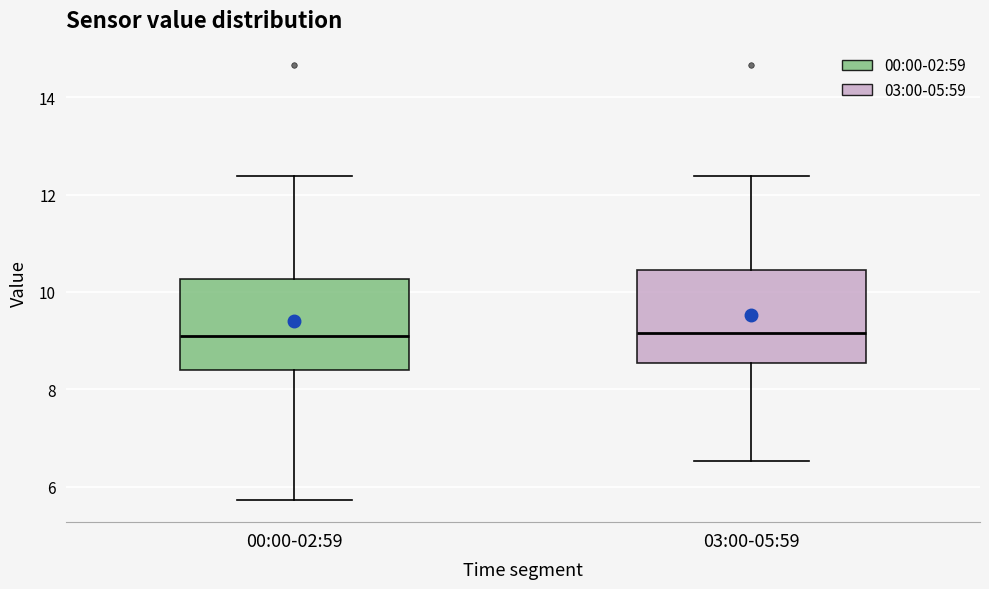

Reading left to right, transcribe this box plot: for each box, give where its median line is, the range the box spans, and where its two whiskers end, as read against the y-axis. The values are not printed on the chart, so give them approximately, as read against the axis.

00:00-02:59: median 9.2, box 8.4 to 10.2, whiskers 5.8 to 12.4
03:00-05:59: median 9.2, box 8.6 to 10.4, whiskers 6.6 to 12.4